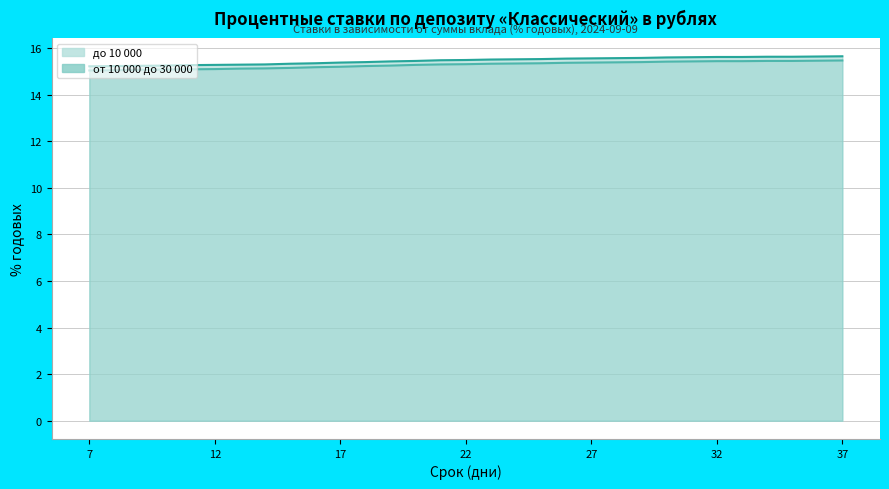

What is the approximate value of от 10 000 до 30 000 at 23?

15.5